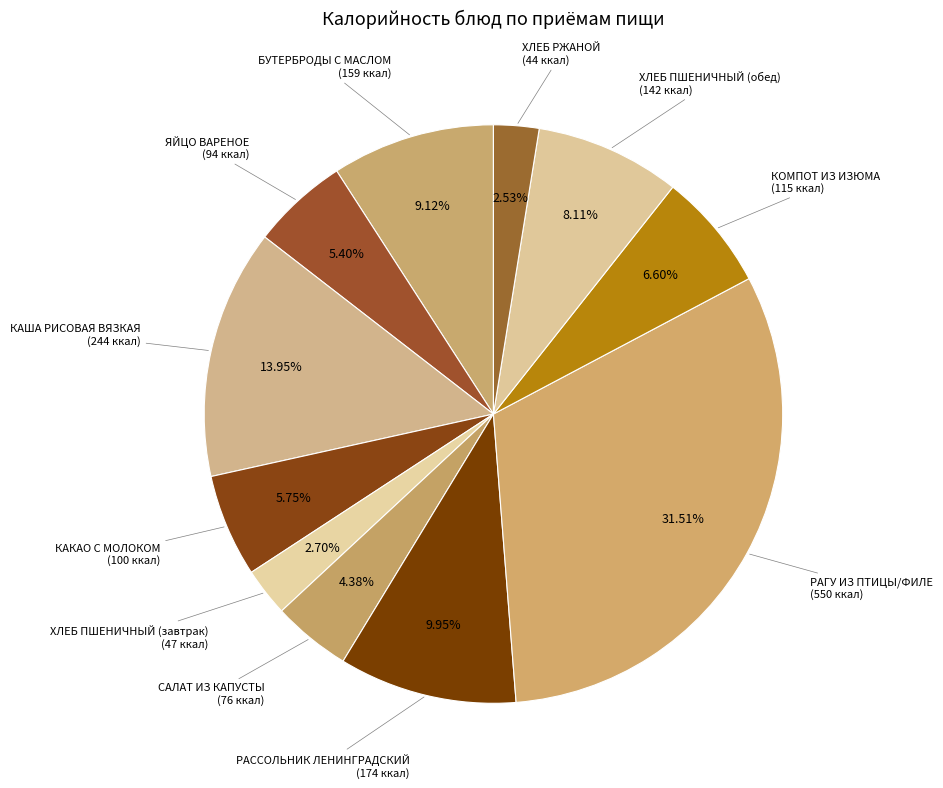

To the nearest percent, what is the average slice percentage?

9%